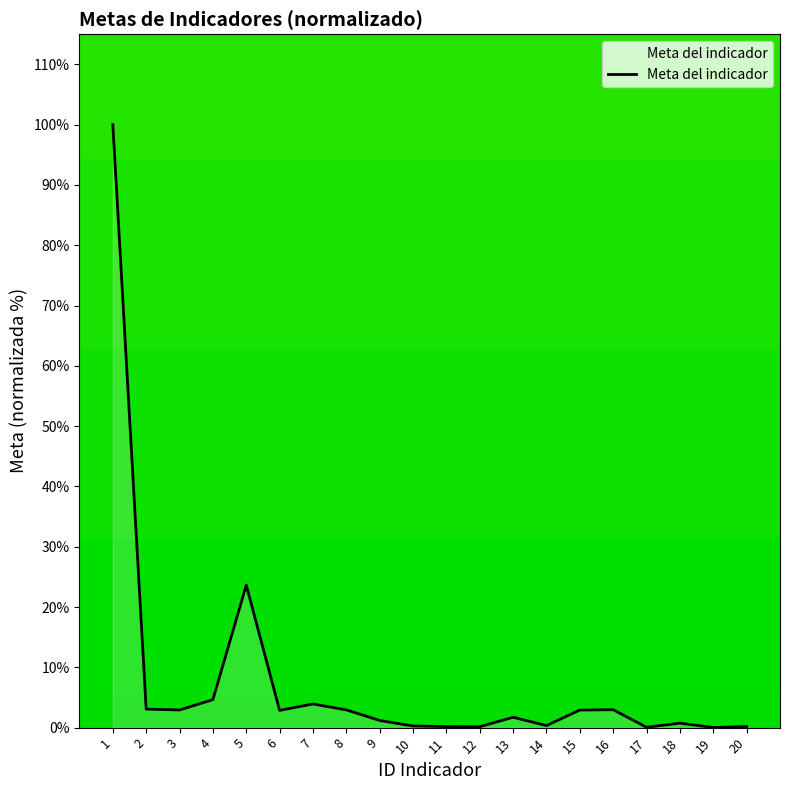

Which label corresponds to the largest value in the chart?

1